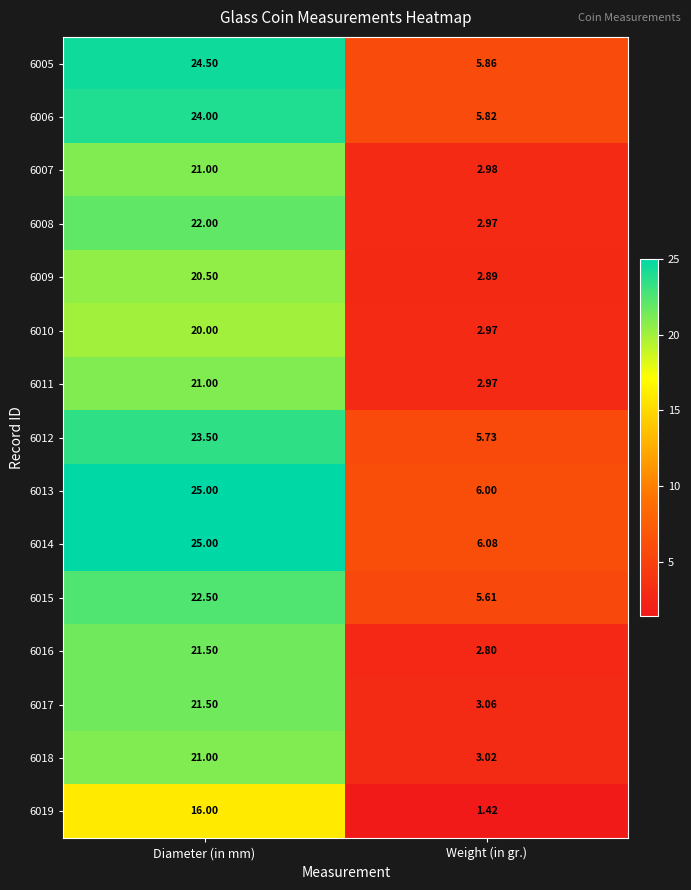

Where is 6013 nearest to the value 15?

Weight (in gr.)